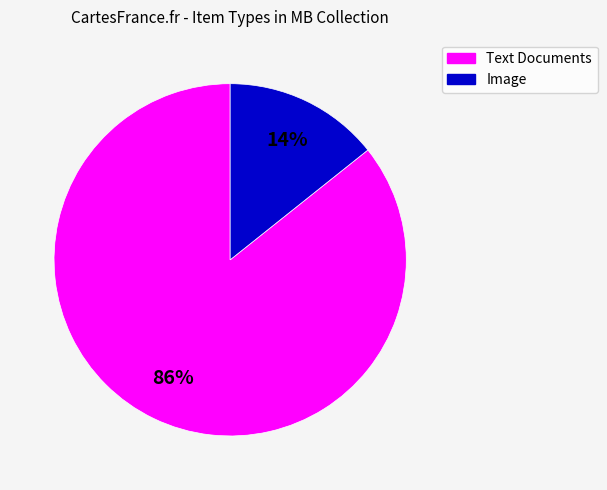

To the nearest percent, what is the average slice percentage?

50%